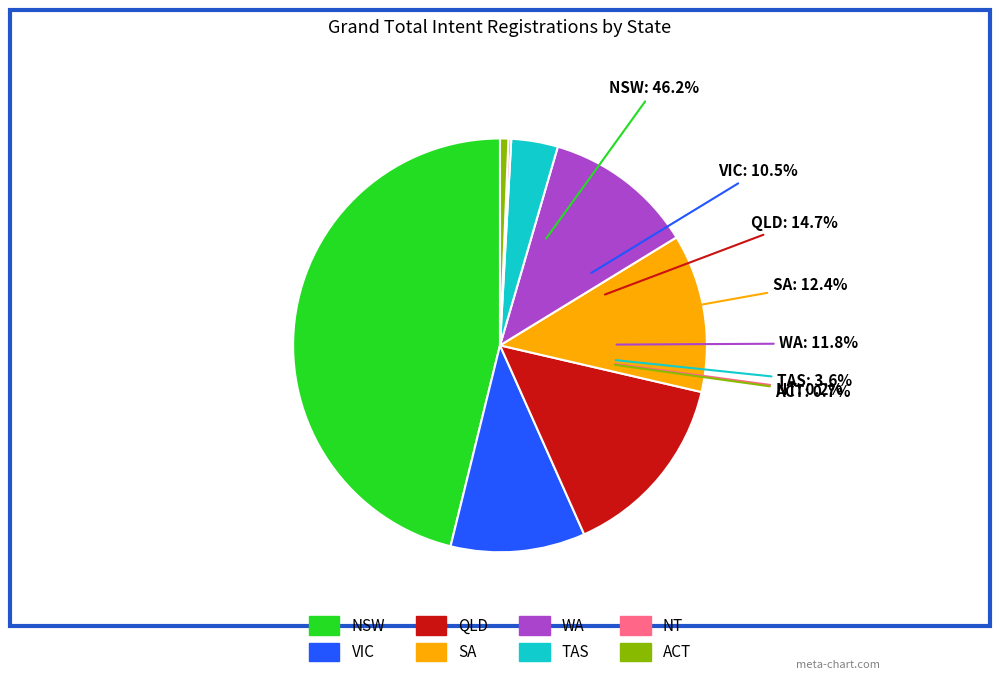

Does SA represent more than half of the total?

No